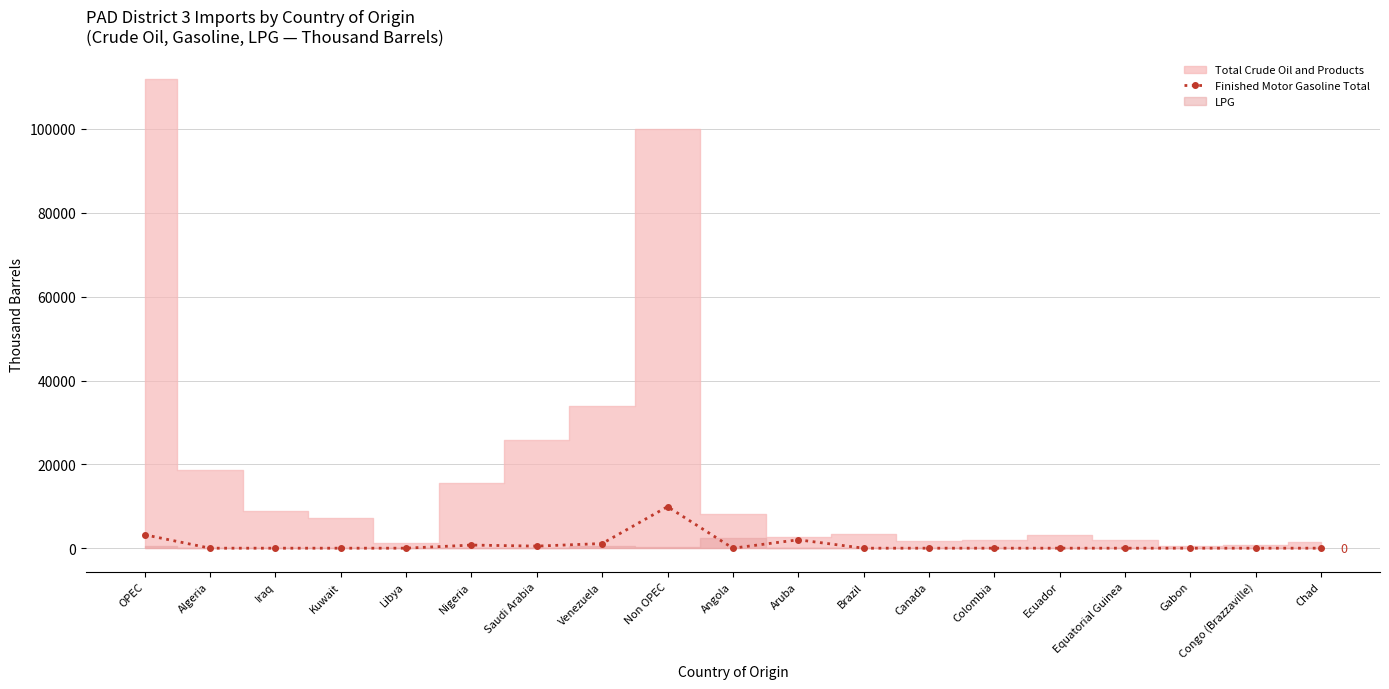

What position from the right is Equatorial Guinea?

4